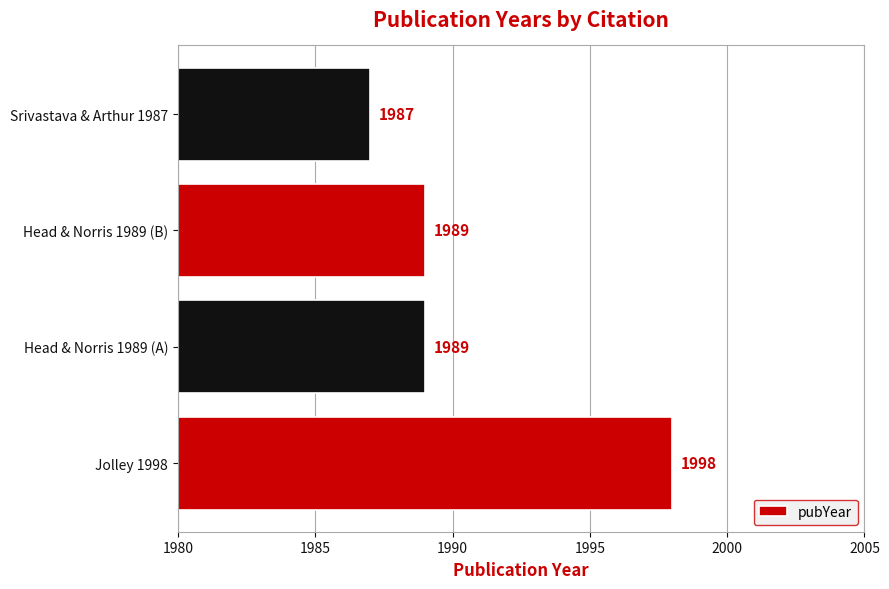

What is the change in value from Jolley 1998 to Srivastava & Arthur 1987?

-11